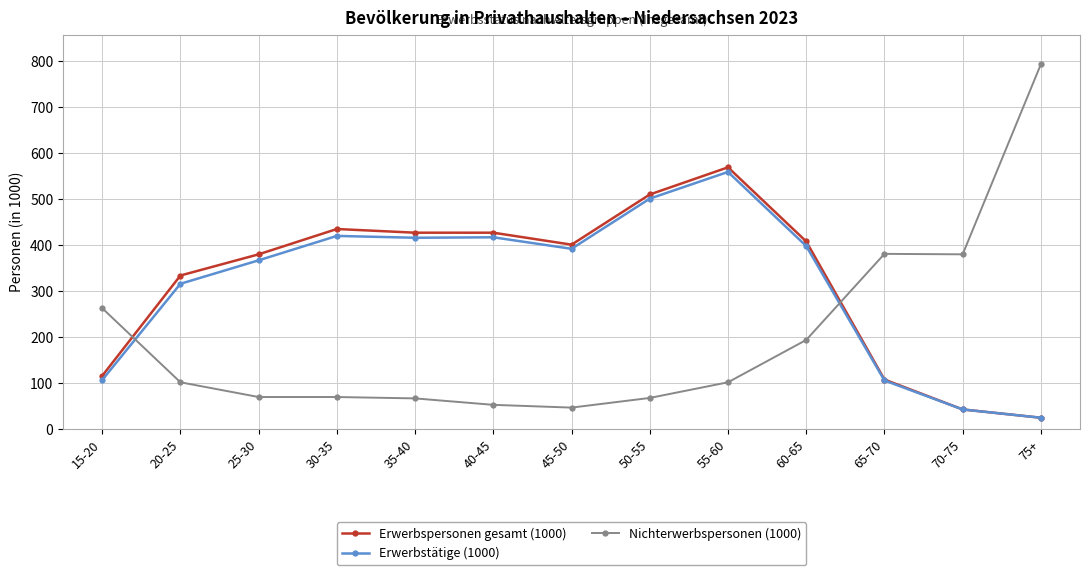

Which category has the highest value across all series?

75+